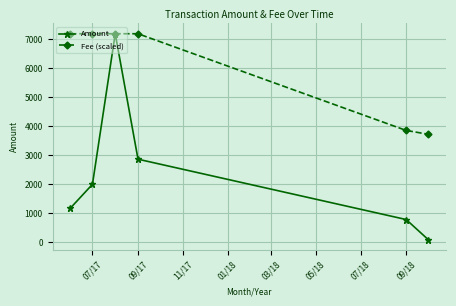

Reading left to right, extract all data points from this chart.

Amount: 1183.0	2001.5	7180.5	2865.0	789.5	99.5
Fee (scaled): 7180.5	7180.5	7180.5	7180.5	3854.1	3722.2